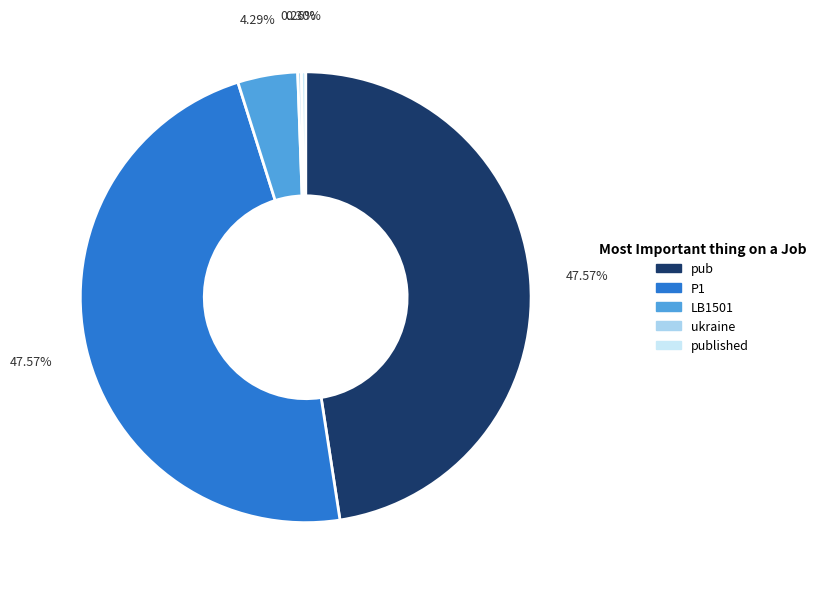

To the nearest percent, what is the combined percentage of ukraine and LB1501?

5%